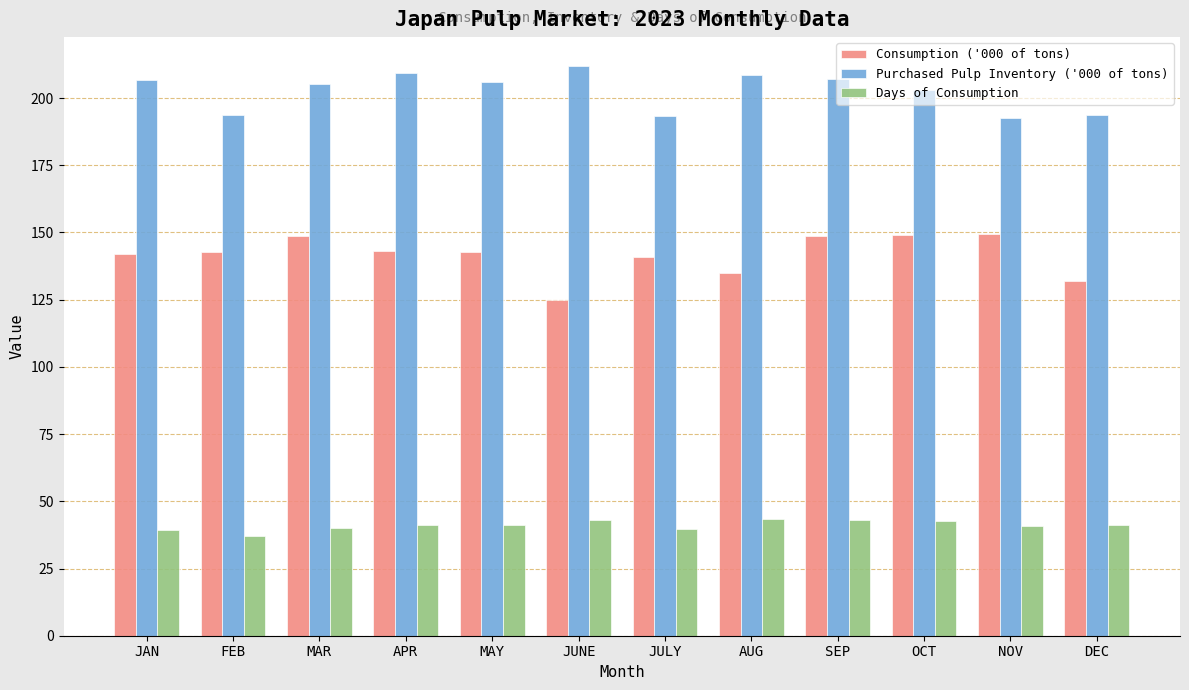

What are all the series names shown in the legend?

Consumption ('000 of tons), Purchased Pulp Inventory ('000 of tons), Days of Consumption